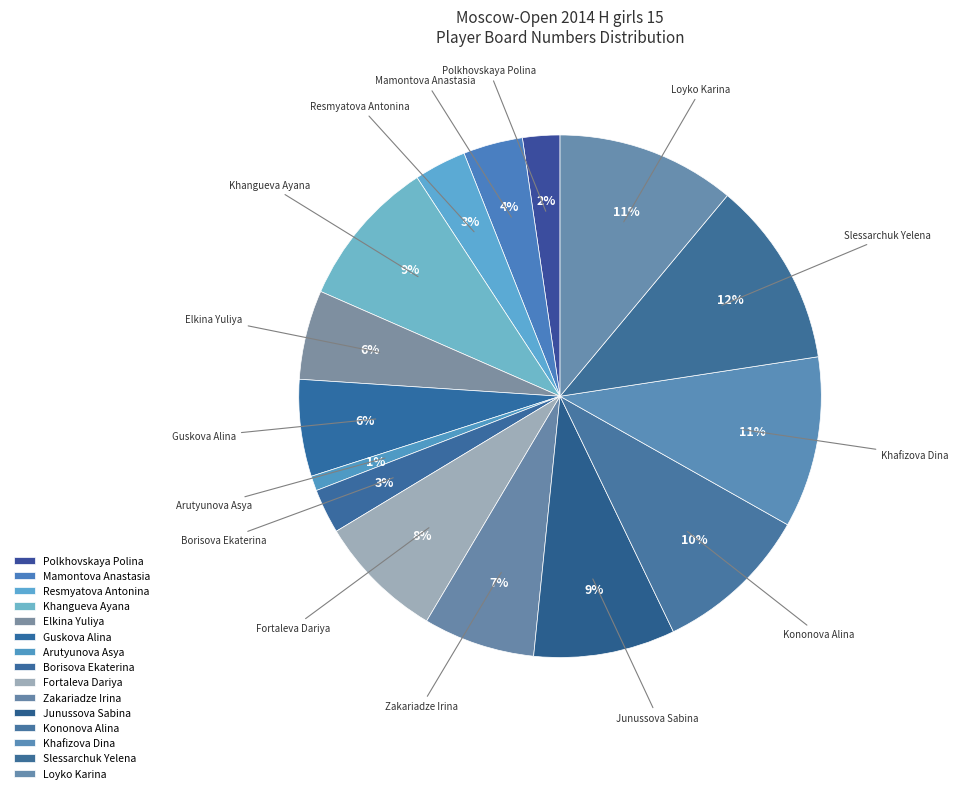

To the nearest percent, what is the difference between the Khafizova Dina and Slessarchuk Yelena slice percentages?

1%